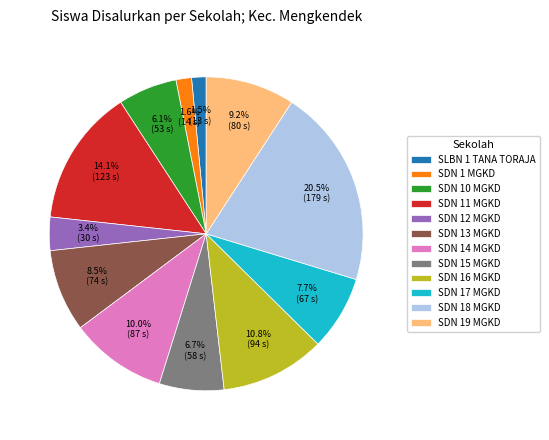

Which has a higher value, SDN 12 MGKD or SDN 10 MGKD?

SDN 10 MGKD